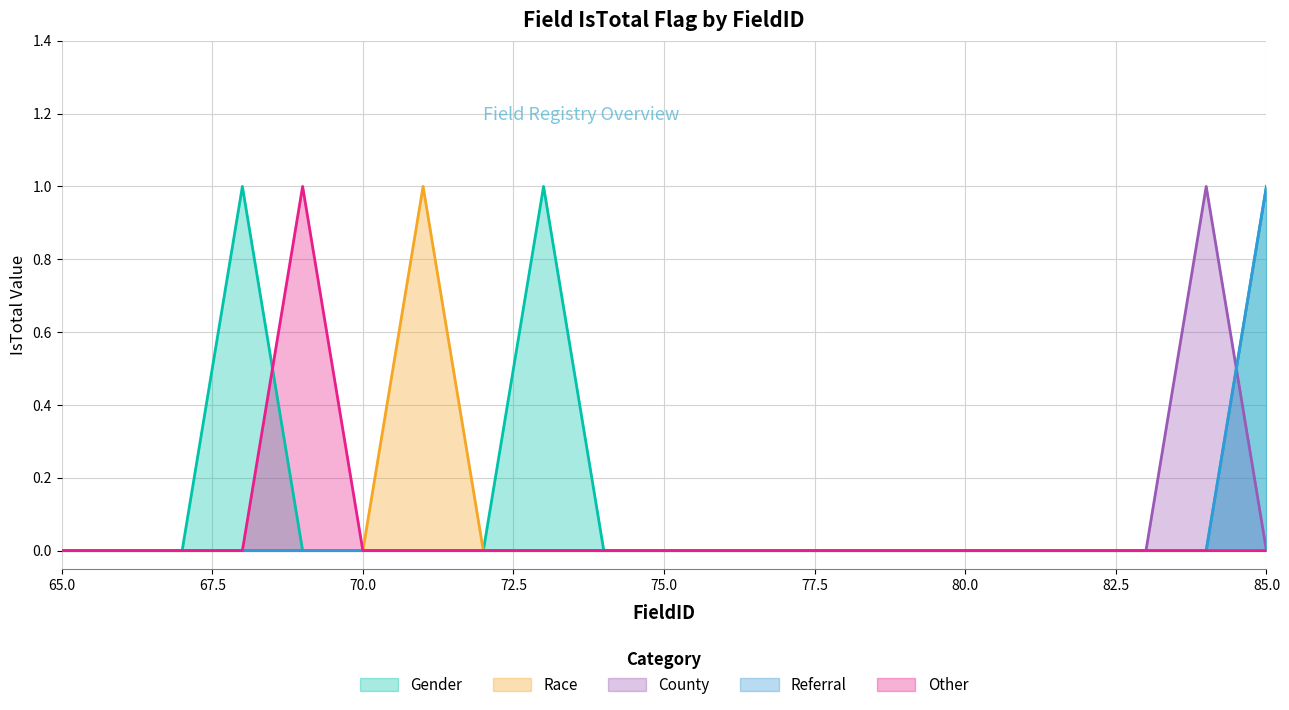

Reading left to right, list all the values displayed in this chart.

Gender: 0	0	0	1	0	0	0	0	1	0	0	0	0	0	0	0	0	0	0	1
Race: 0	0	0	0	0	0	1	0	0	0	0	0	0	0	0	0	0	0	0	0
County: 0	0	0	0	0	0	0	0	0	0	0	0	0	0	0	0	0	0	1	0
Referral: 0	0	0	0	0	0	0	0	0	0	0	0	0	0	0	0	0	0	0	1
Other: 0	0	0	0	1	0	0	0	0	0	0	0	0	0	0	0	0	0	0	0